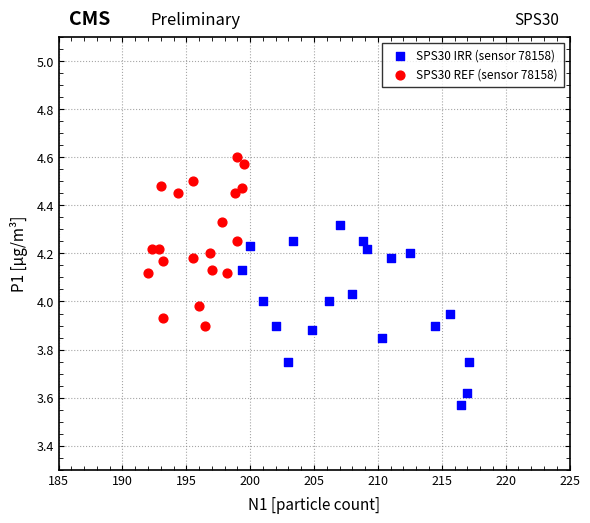

Which series has the widest spread of Y values?

SPS30 IRR (sensor 78158)